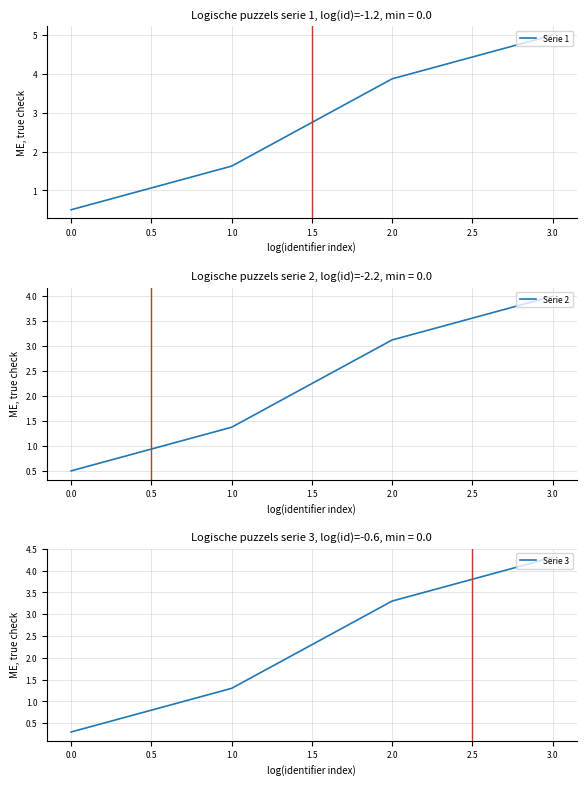

How many values in the Serie 2 series exceed 3?

2